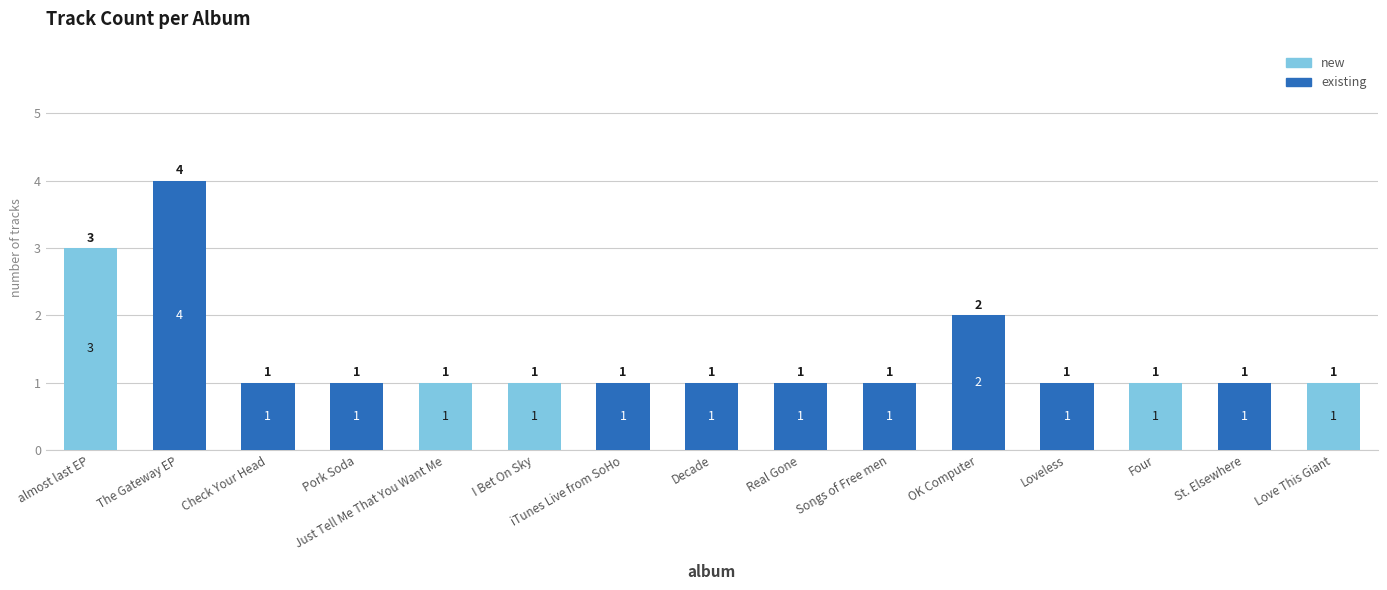

What is the highest value of the new series?

3